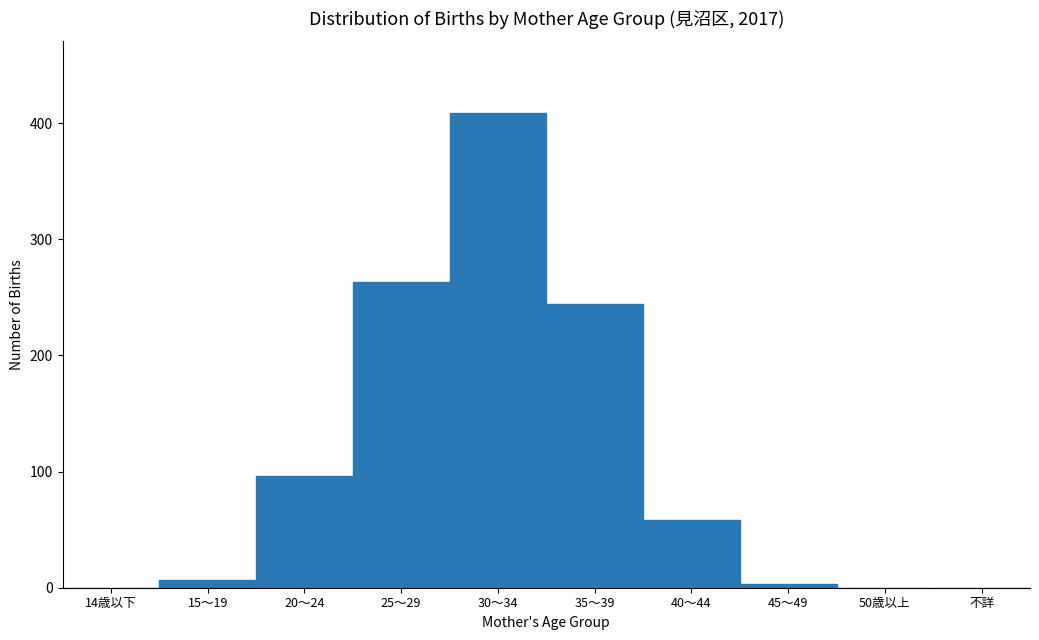

Reading left to right, what are all the values shown in this chart?

14歳以下=0	15～19=7	20～24=96	25～29=263	30～34=409	35～39=244	40～44=58	45～49=3	50歳以上=0	不詳=0